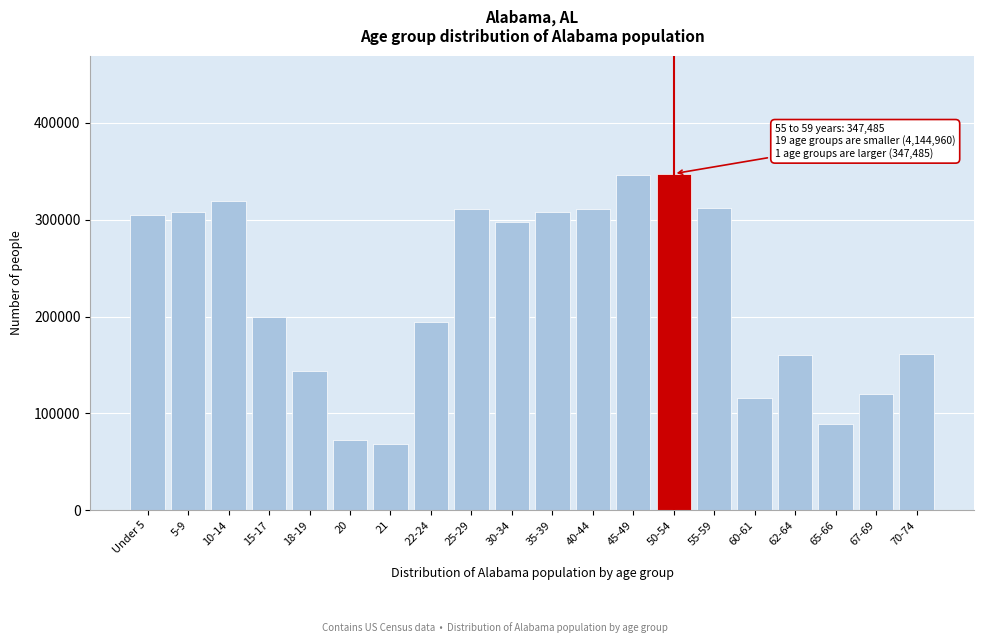

Is it true that the value at 18-19 is 221865?

False